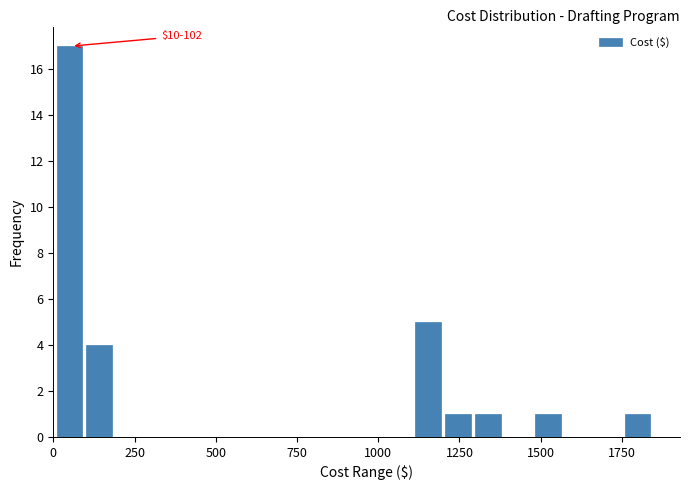

Read against the x-axis, roughly where is the centre of the tallest bar?

50